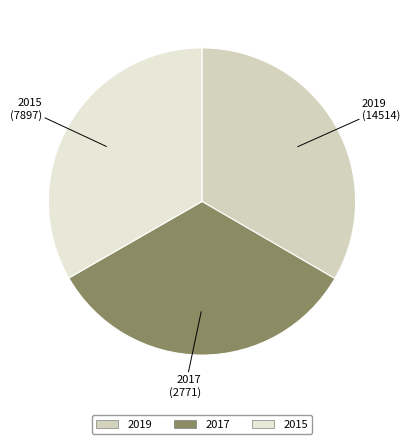

Is 2017 the majority of the pie?

No